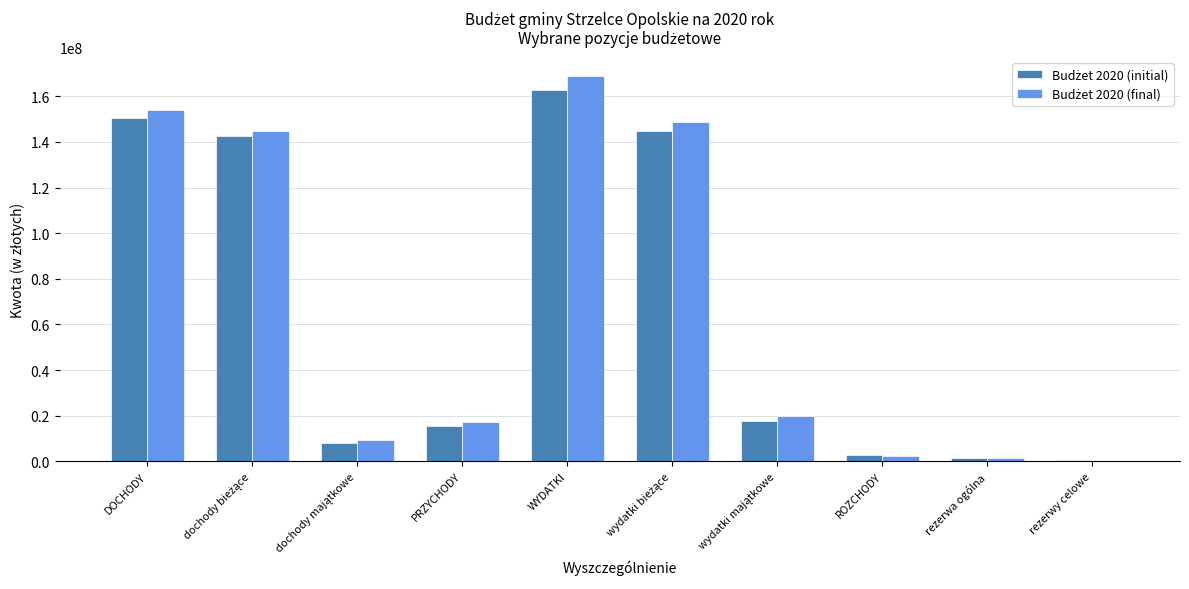

Which category has the highest value across all series?

WYDATKI